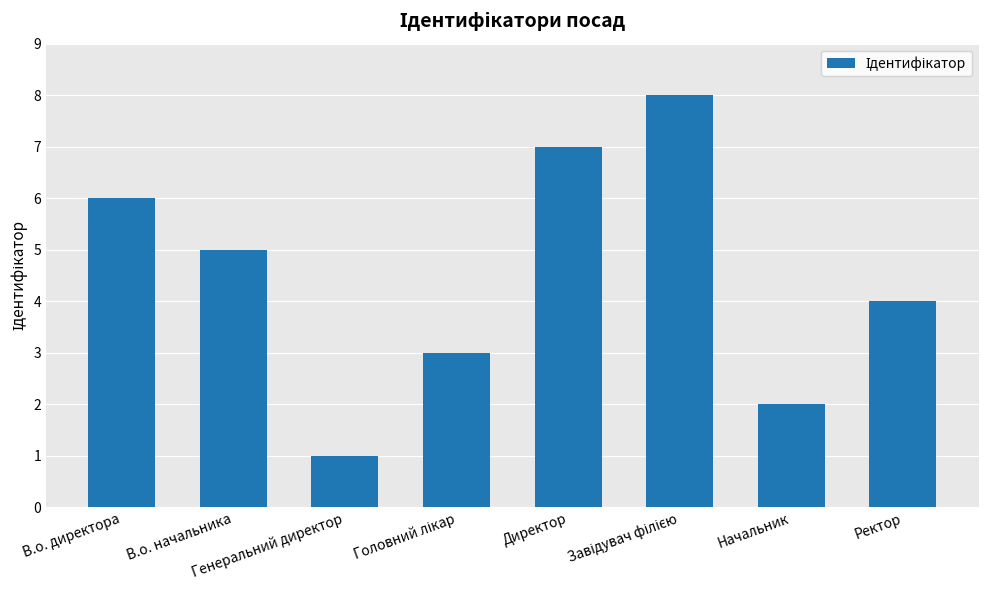

Is it true that the value at Начальник is 3?

False